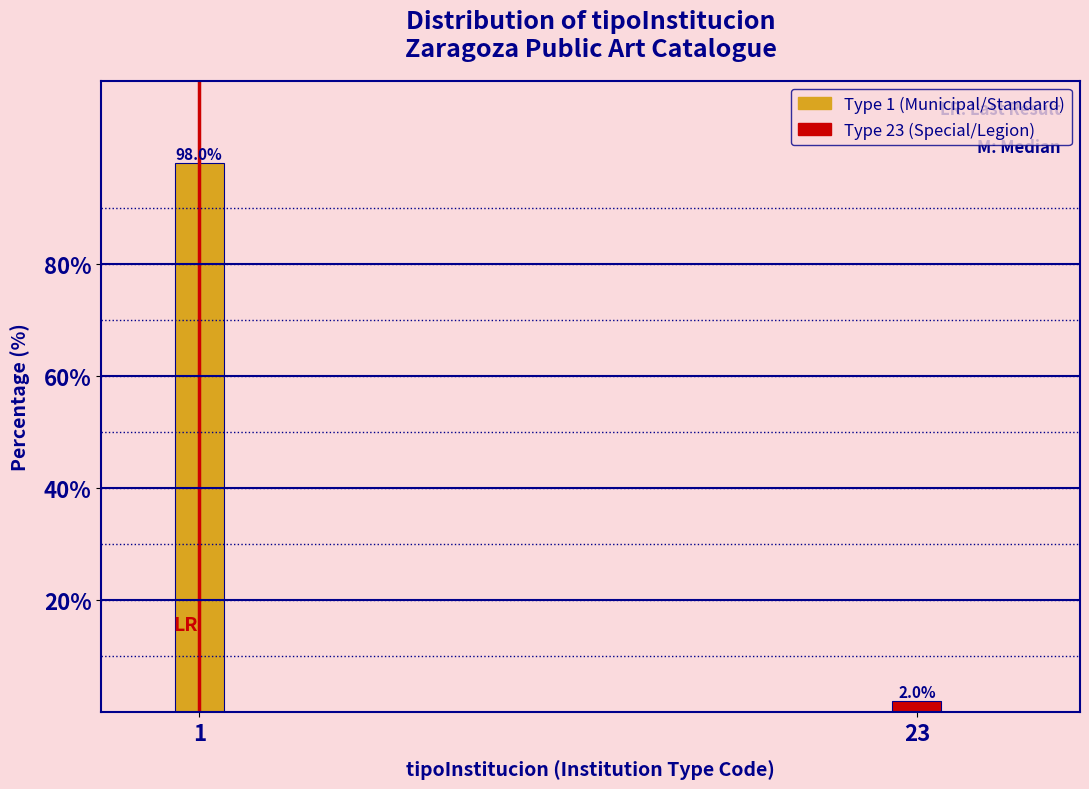

Reading right to left, what are all the values shown in this chart?

2	98